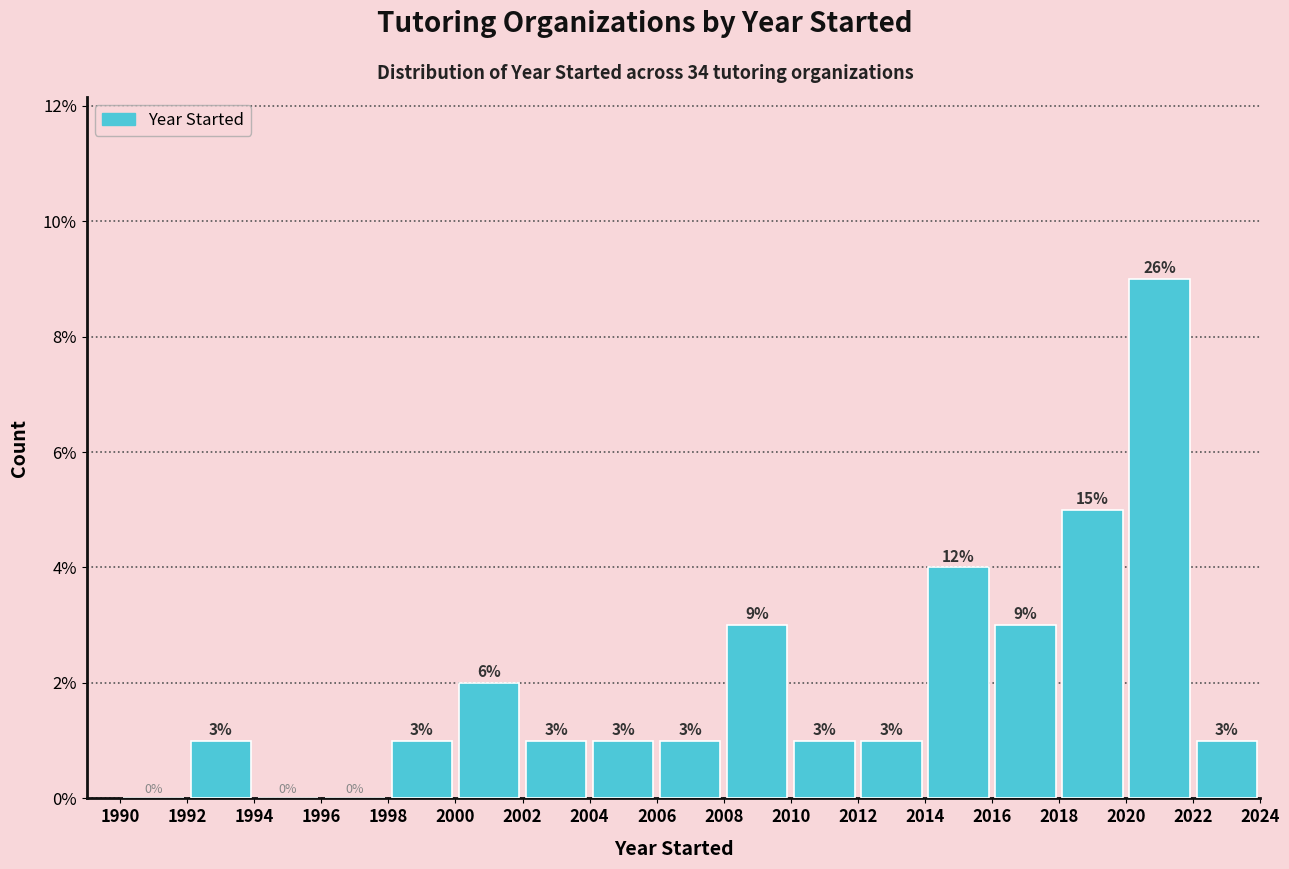

Over which range of the x-axis is the bar tallest?

2020 to 2022